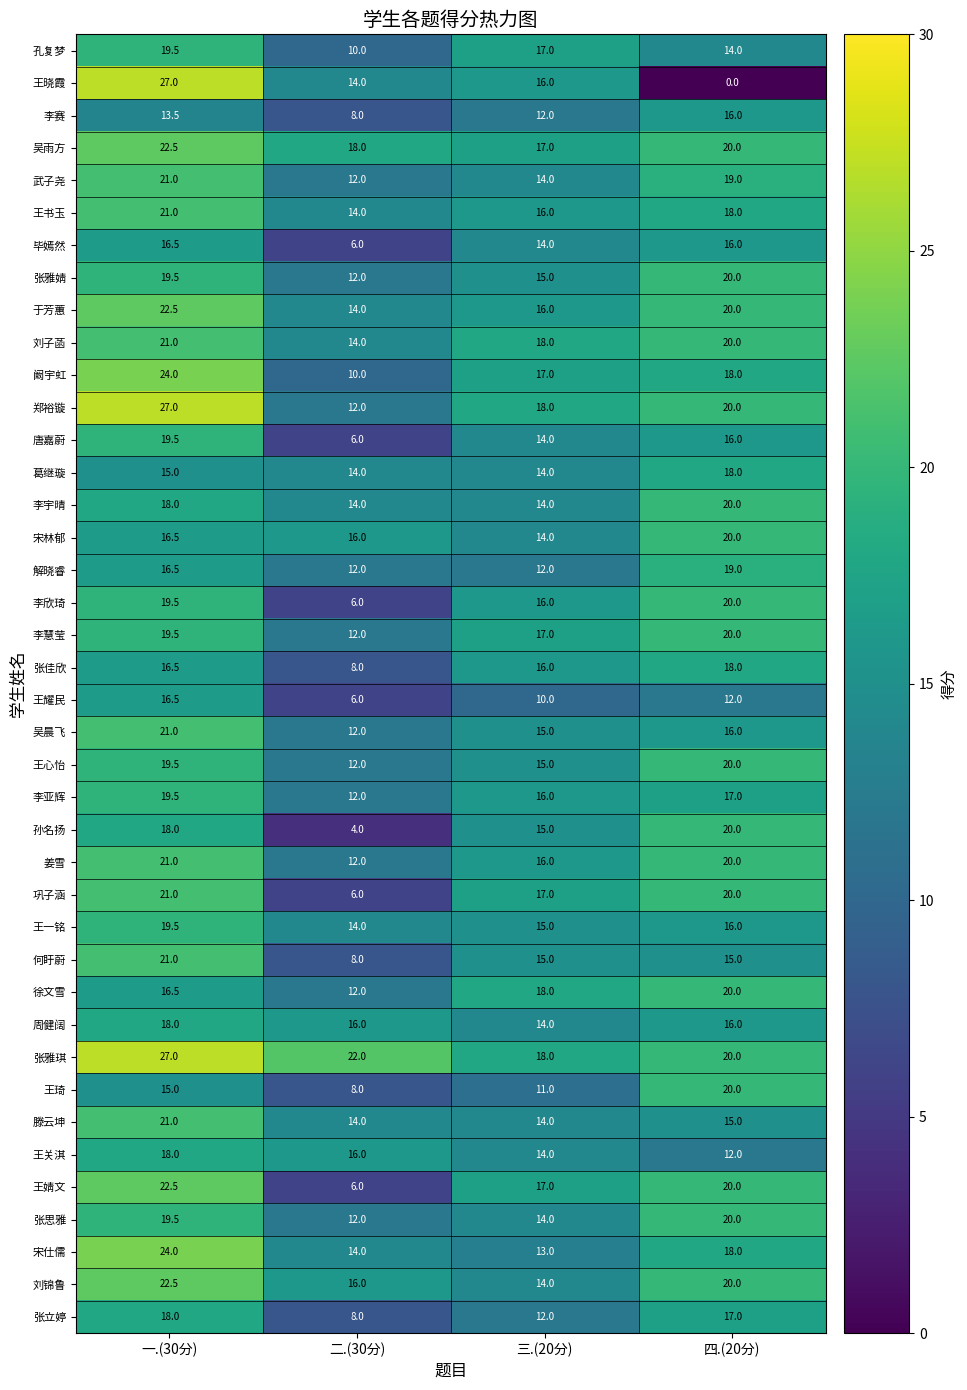

Count the number of data series in this chart.

40